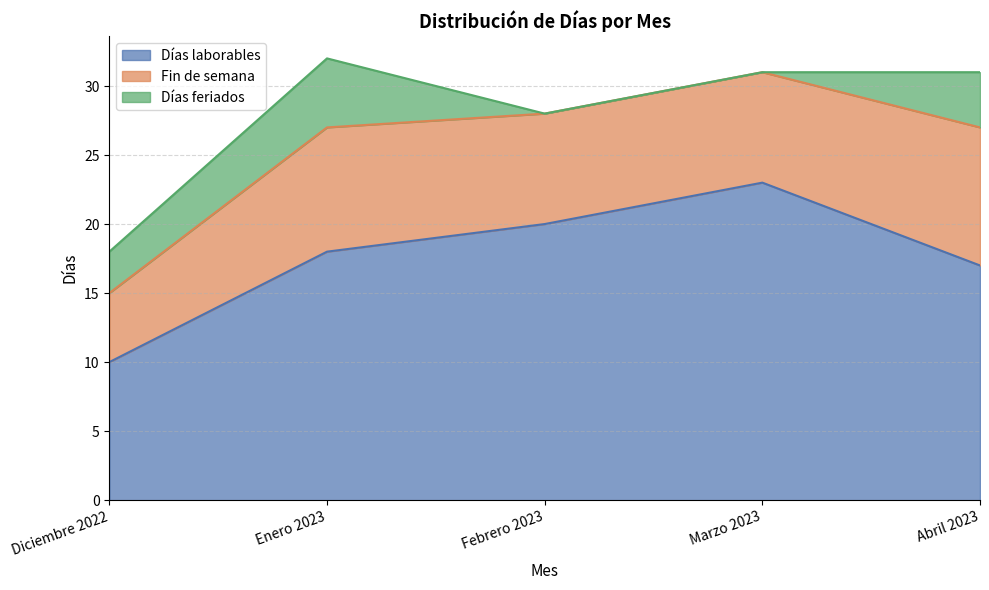

What is the approximate value of Fin de semana at Marzo 2023?

8